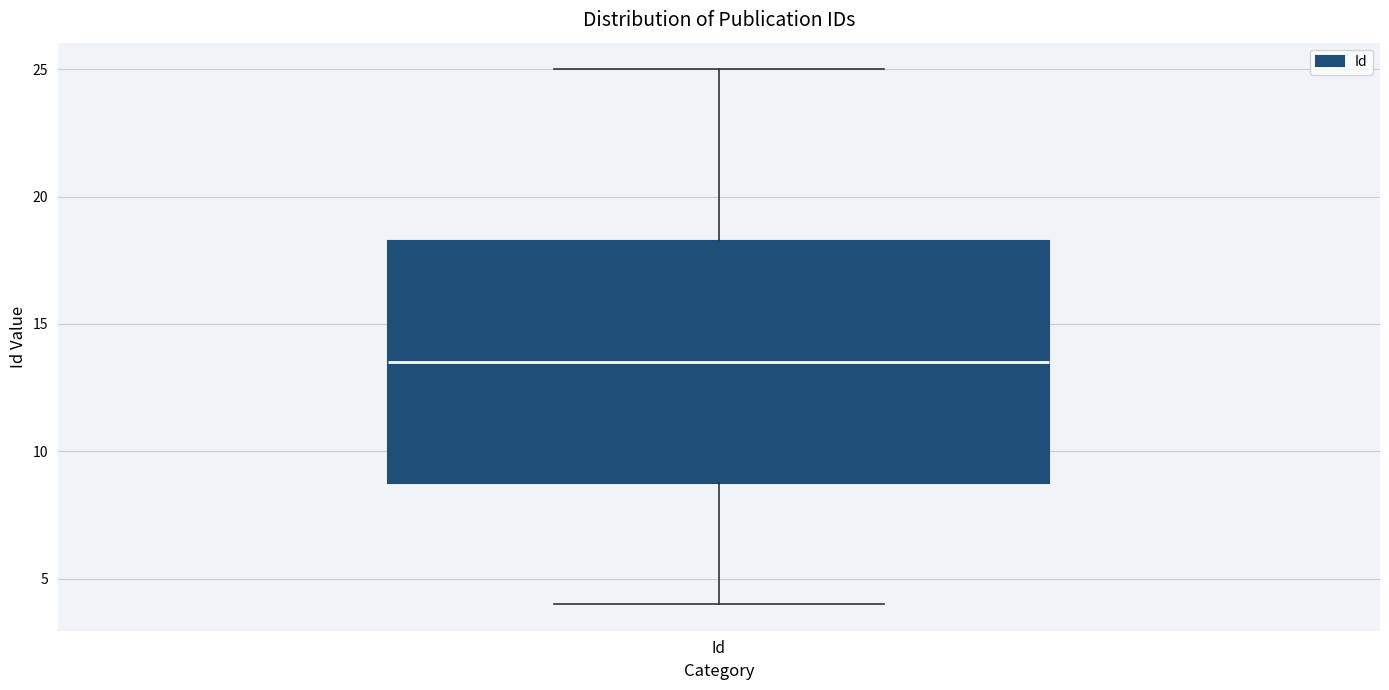

Transcribe this box plot: give where the median line is, the range the box spans, and where the two whiskers end, as read against the y-axis. The values are not printed on the chart, so give them approximately, as read against the axis.

median 13.5, box 9.0 to 18.5, whiskers 4.0 to 25.0